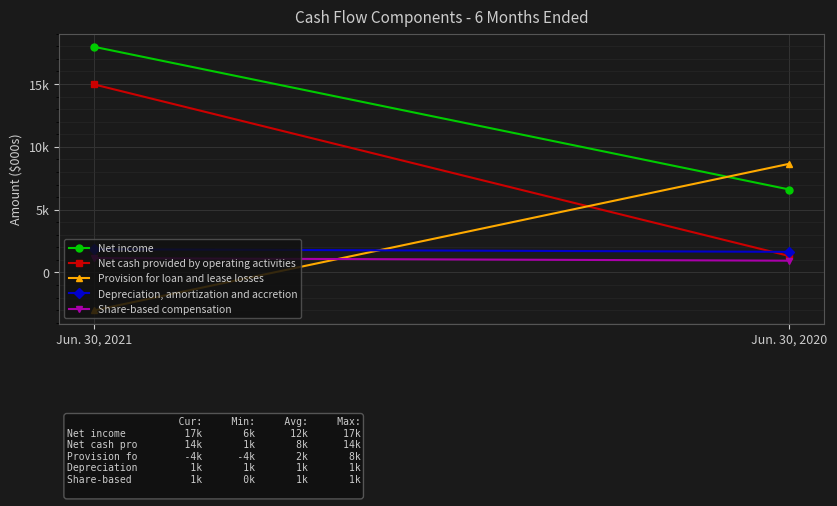

Where is Net income nearest to the value 12283?

Jun. 30, 2020